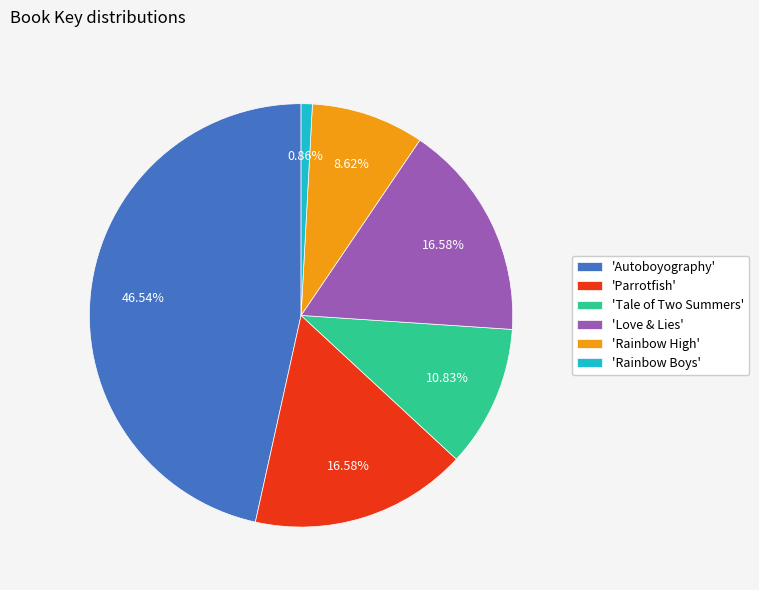

Between 'Rainbow Boys' and 'Parrotfish', which is larger?

'Parrotfish'